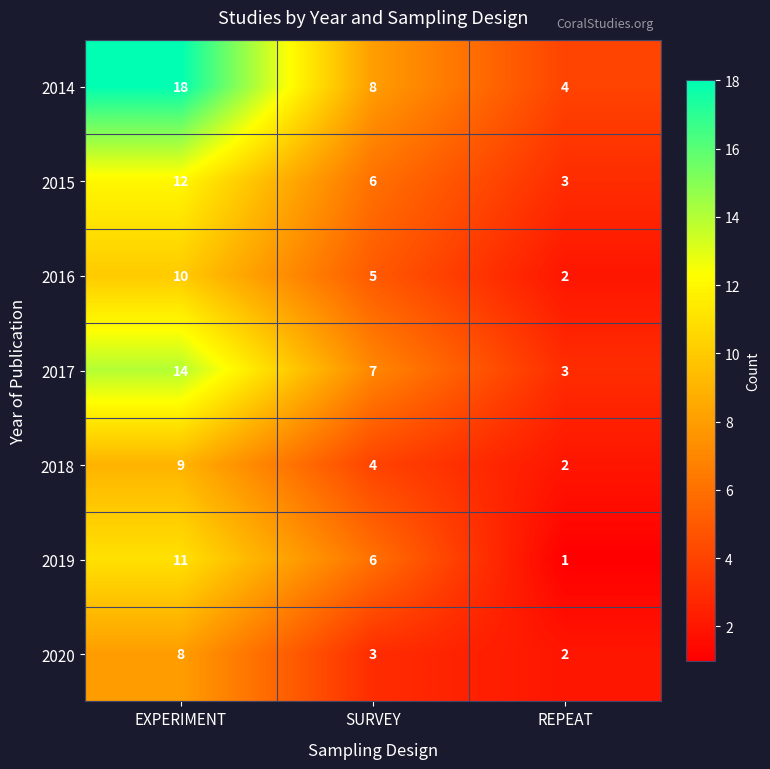

Which series has the widest spread of values?

2014